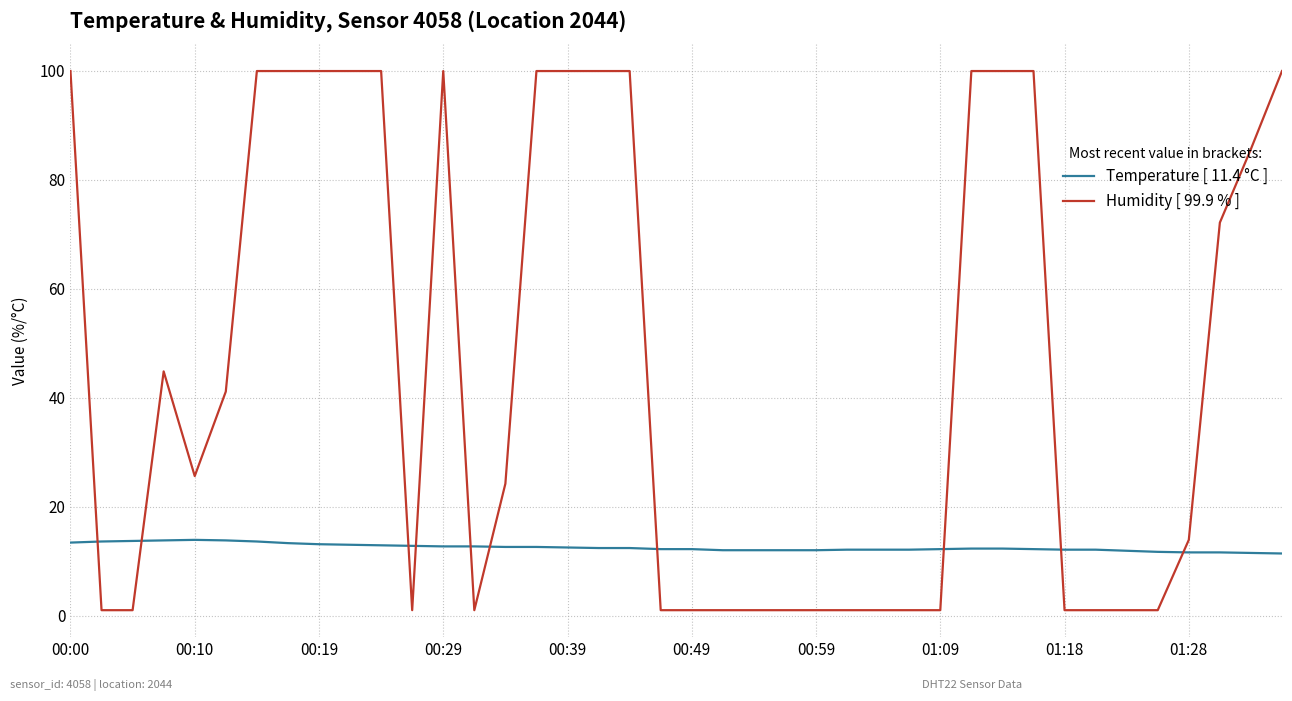

After their last crossing, which series has the higher values: Temperature [ 11.4 °C ] or Humidity [ 99.9 % ]?

Humidity [ 99.9 % ]